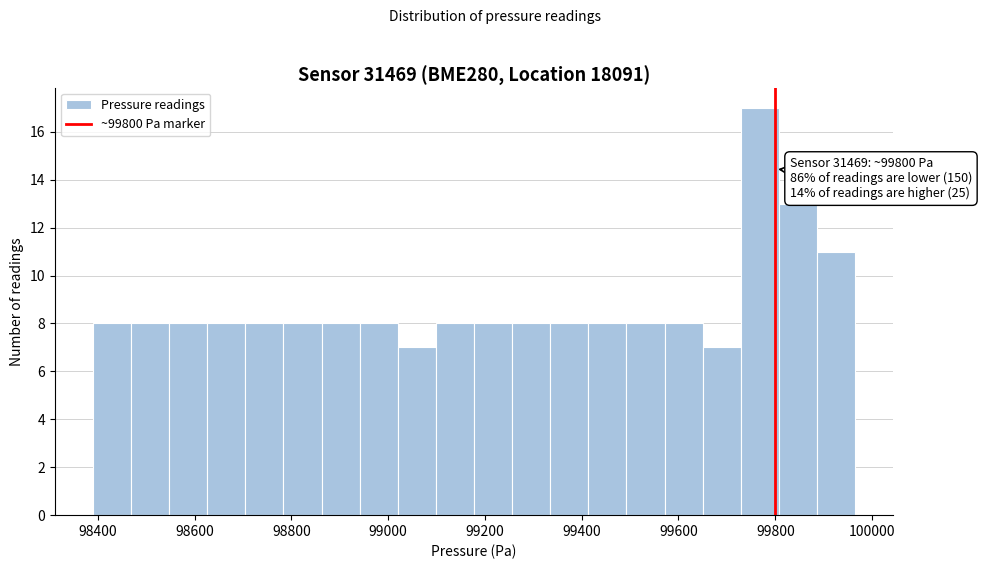

Around what value on the x-axis is the tallest bar? Give the approximate position of its centre, as read against the axis.

99760